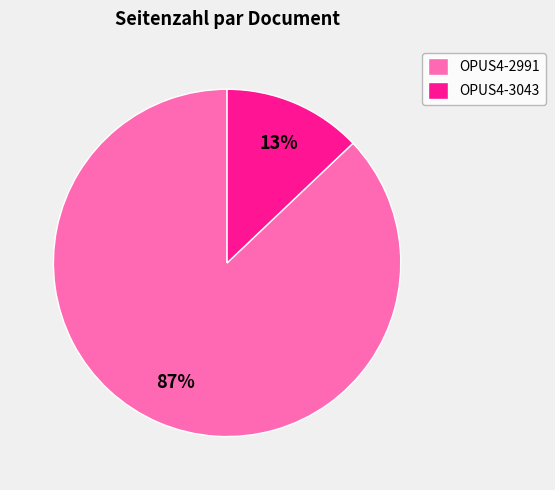

To the nearest percent, what is the difference between the largest and smallest slice percentages?

74%